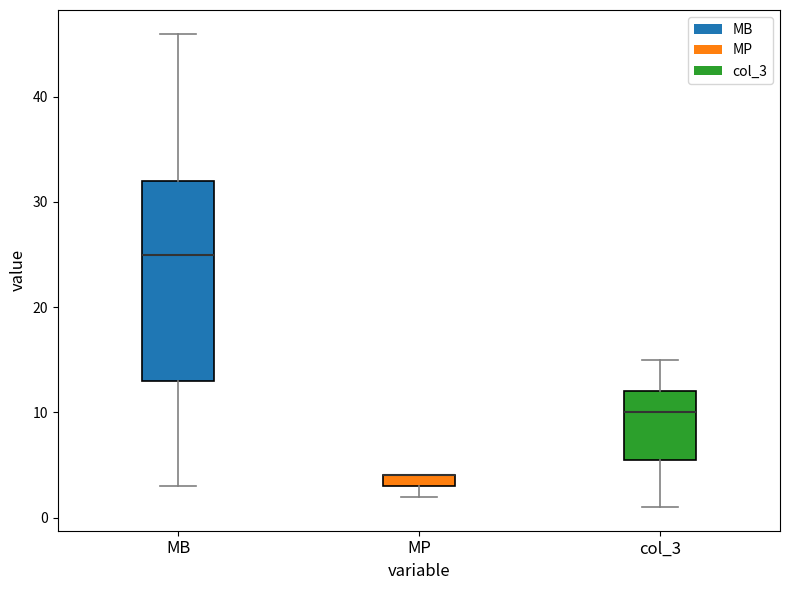

Where is the lower edge of the box for MB on the y-axis? The values are not printed on the chart, so give them approximately, as read against the axis.

13